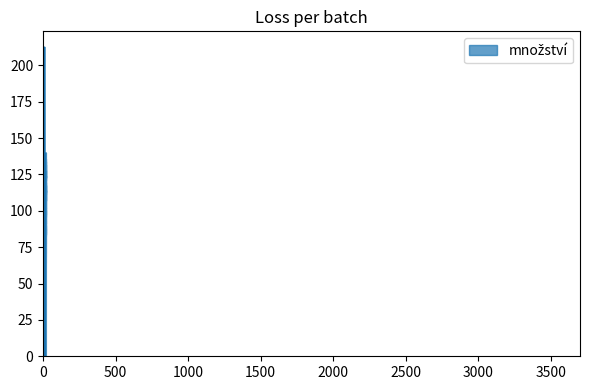

What is the sum of the values at 8 and 5?

214.6